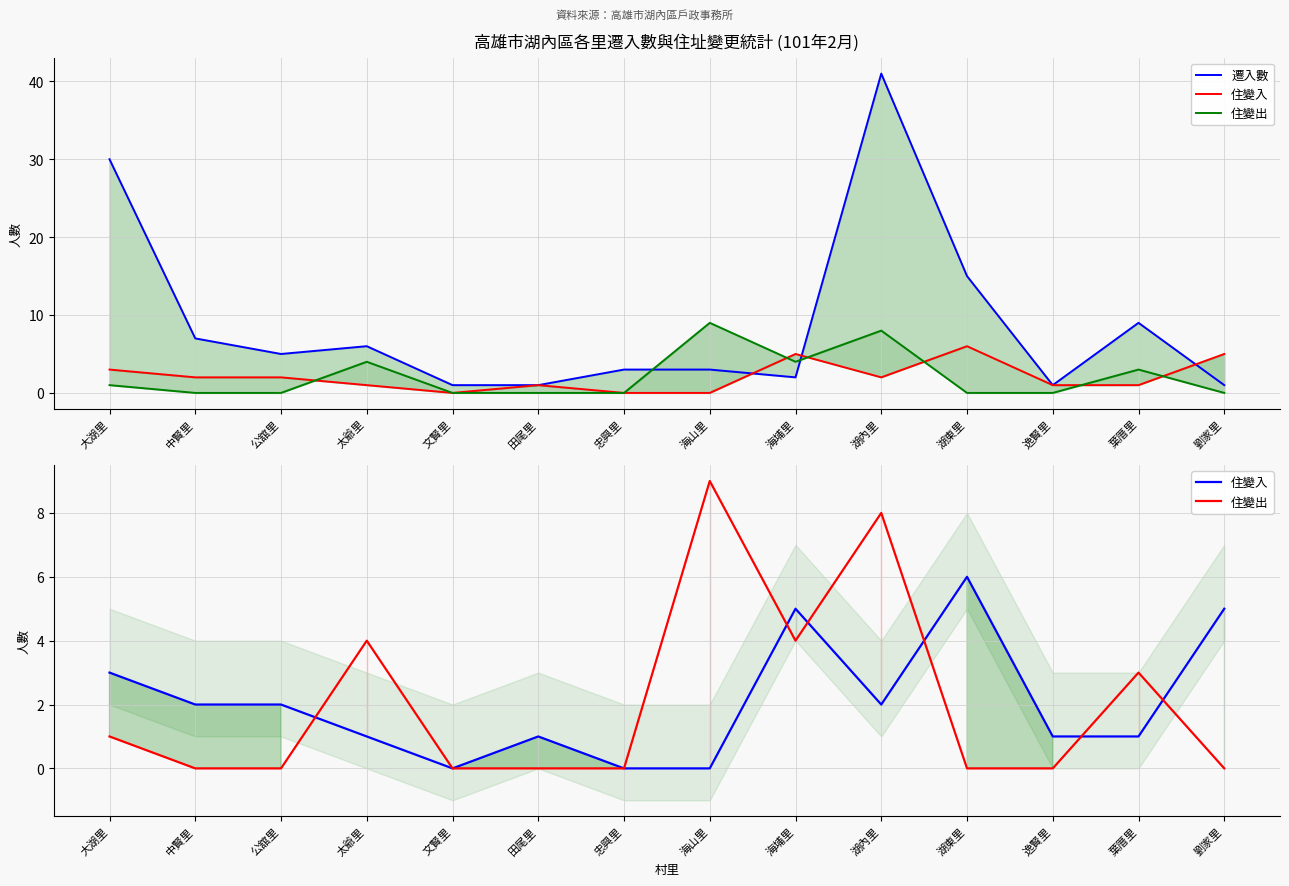

What is the difference between the maximum and minimum values in the 住變入 series?

6